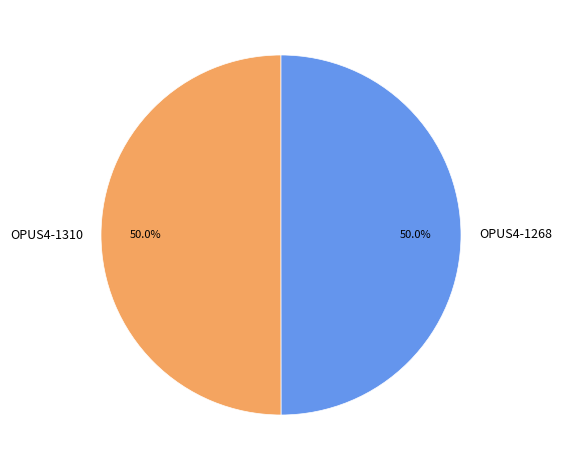

What percentage is NOT represented by OPUS4-1268?

50.0%